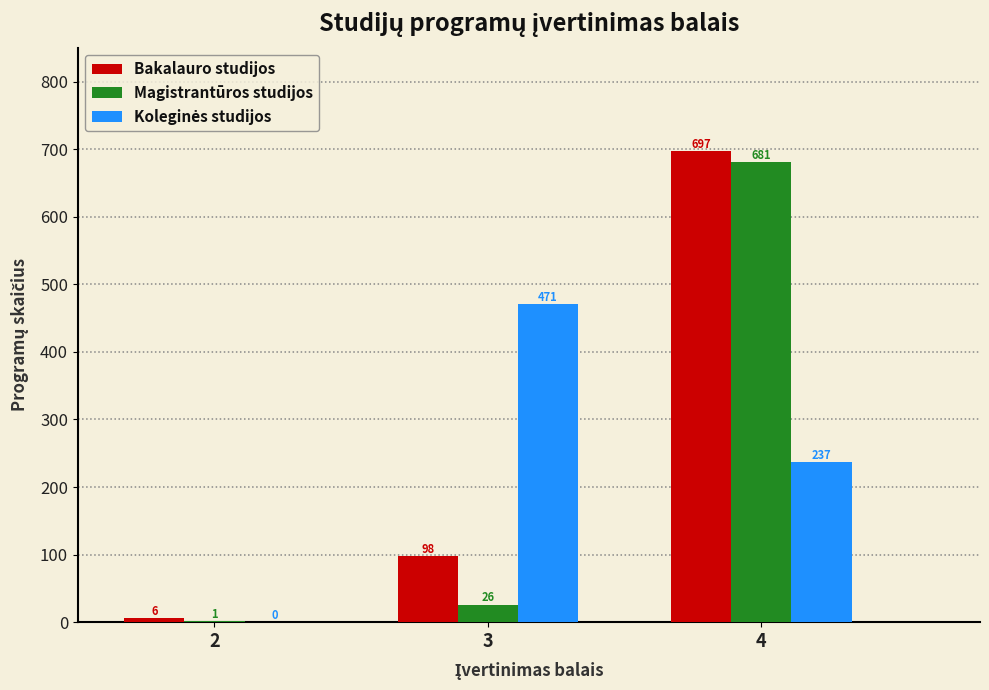

The Magistrantūros studijos series shows 681 at 4. True or false?

True